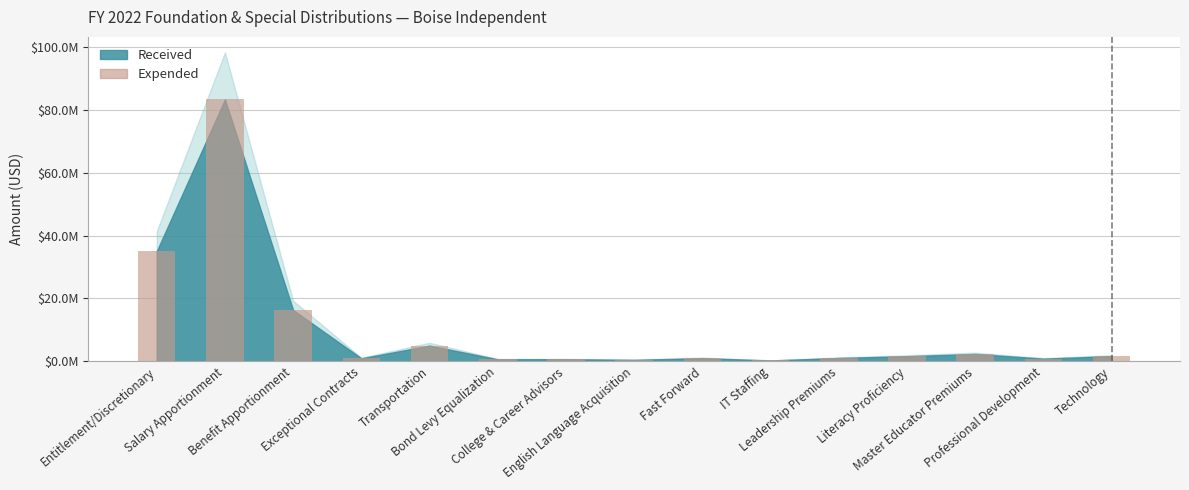

Approximately how many times larger is the value at Professional Development compared to Bond Levy Equalization?

1.3